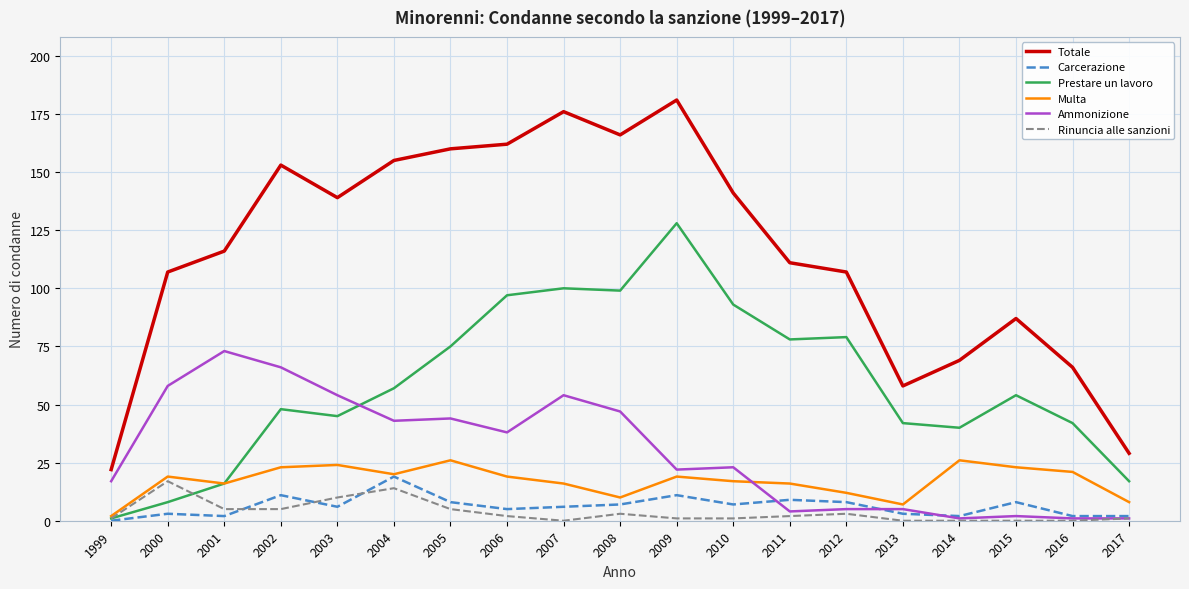

Between 2003 and 2014, which series saw the biggest shift?

Totale